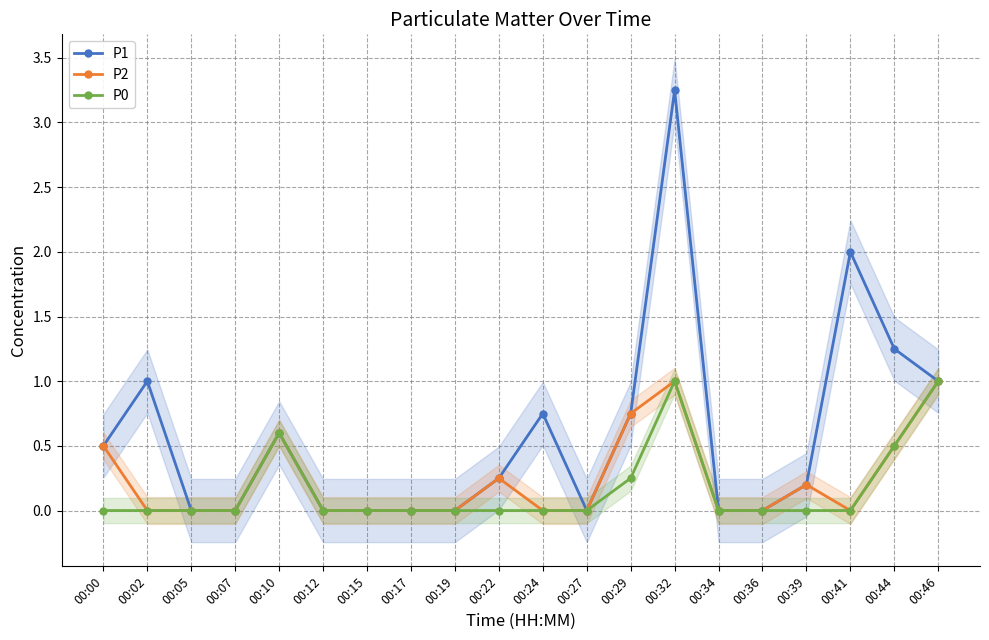

Is this an area chart (filled region under the line)?

No